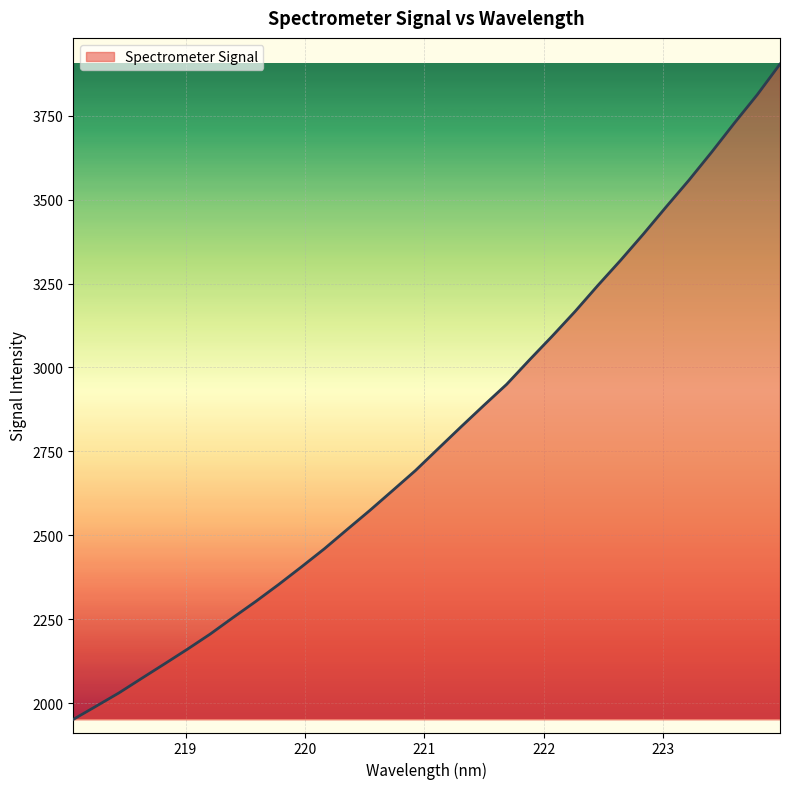

What is the difference between the maximum and minimum values?

1951.7